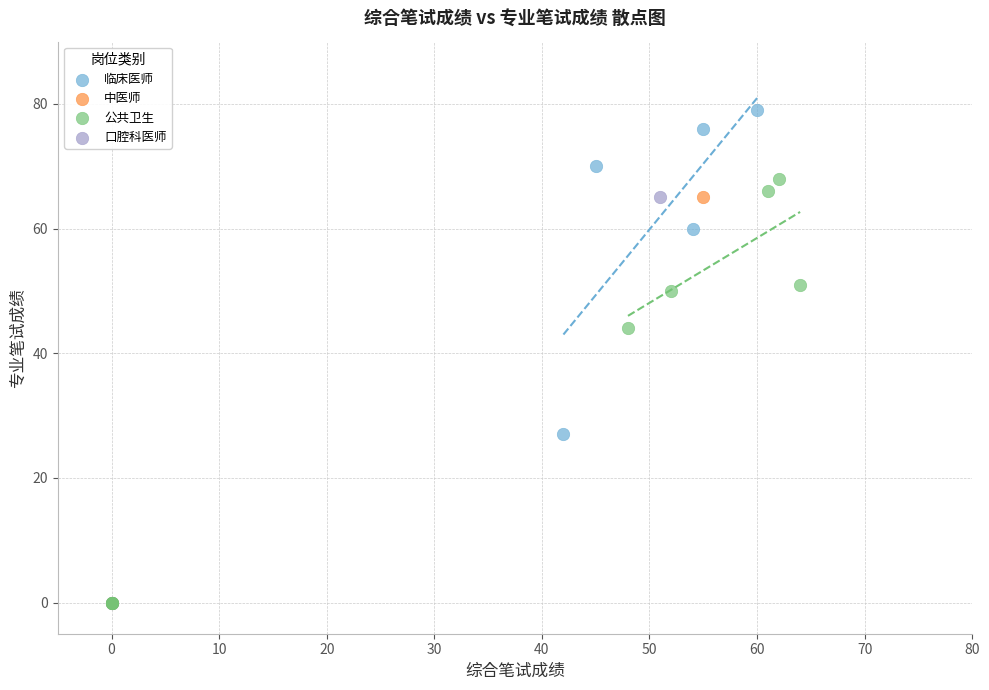

Which series contains the highest Y value?

临床医师